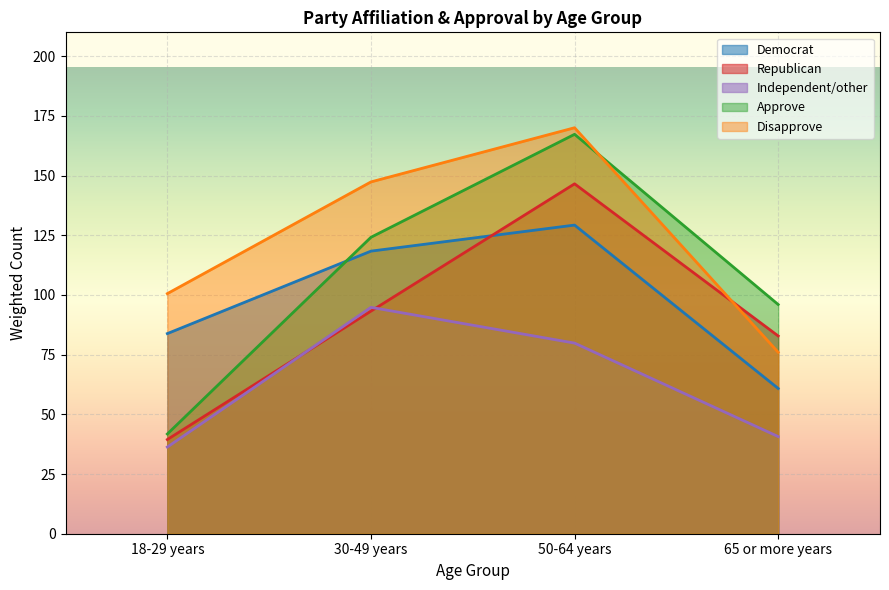

The Independent/other series shows 251.7 at Total. True or false?

True